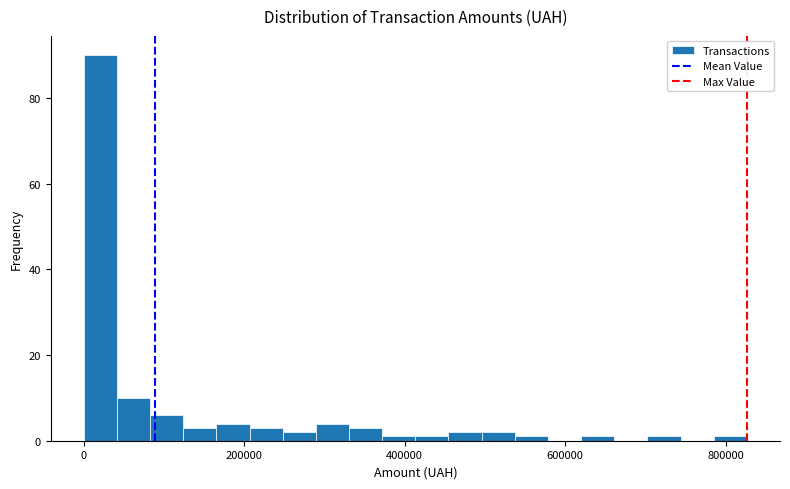

Around what value on the x-axis is the tallest bar? Give the approximate position of its centre, as read against the axis.

20000